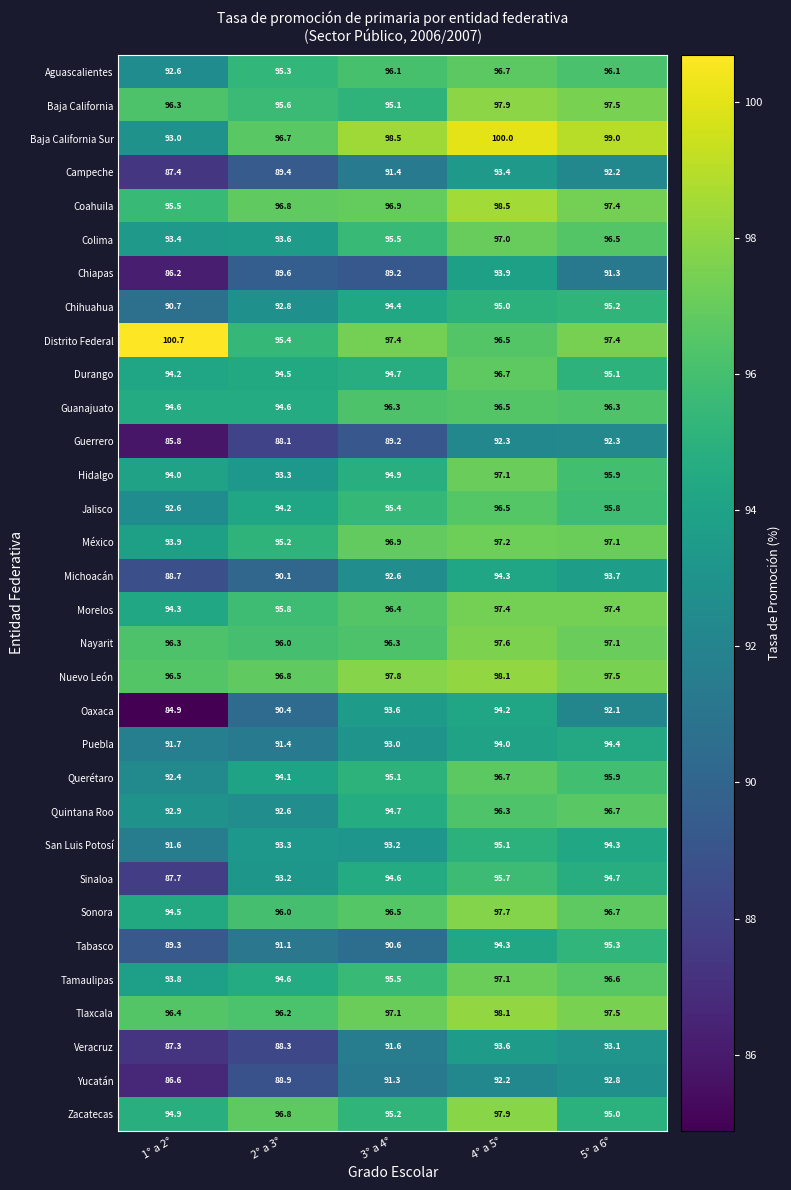

The value of Chiapas at 2° a 3° is 59.5. True or false?

False